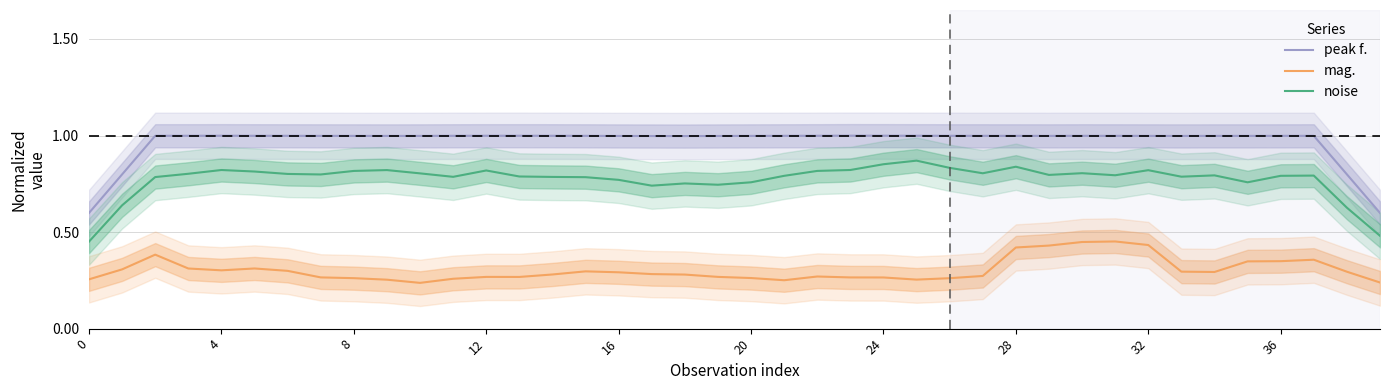

True or false: noise and mag. intersect in this chart.

False